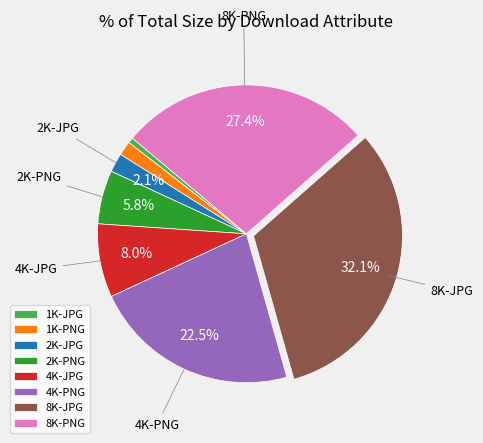

The 1K-JPG slice represents 12% of the pie. True or false?

False